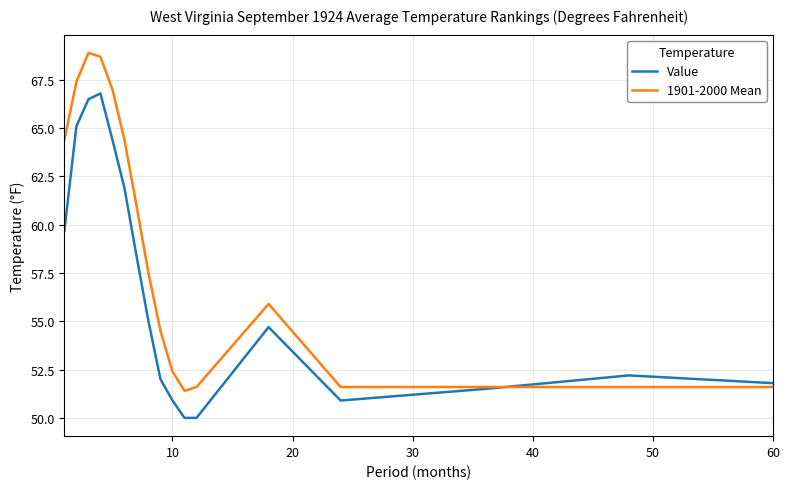

Does the chart have visible grid lines?

Yes